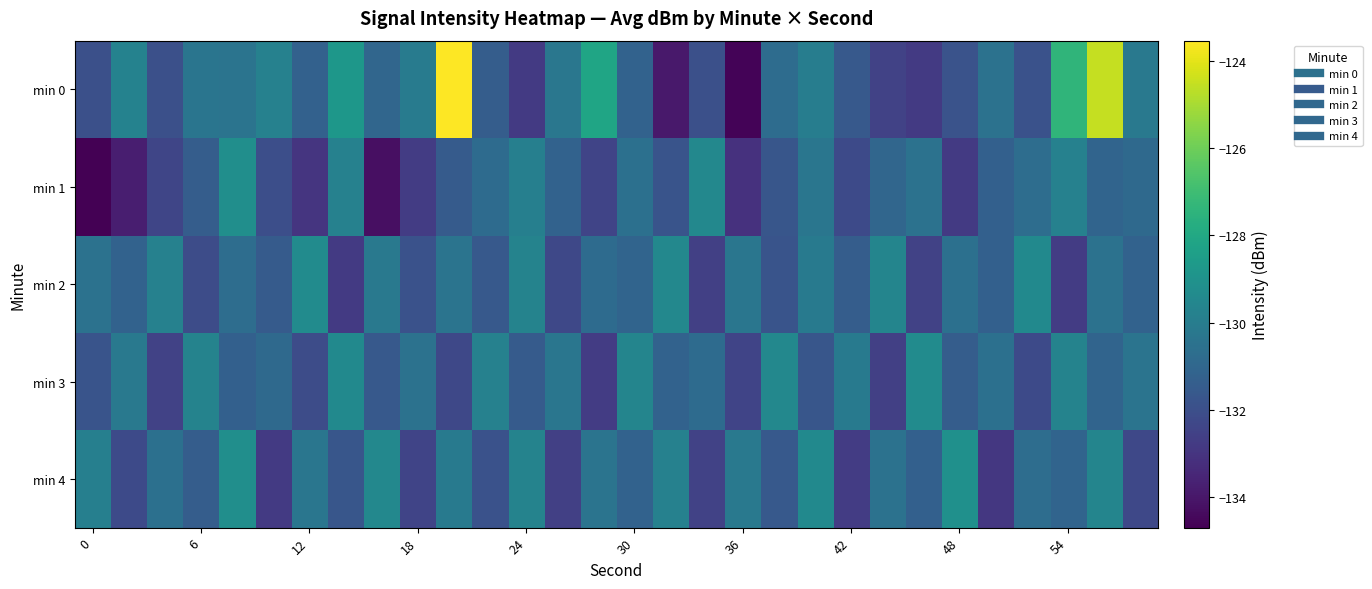

Which series has the largest total across all categories?

min 0